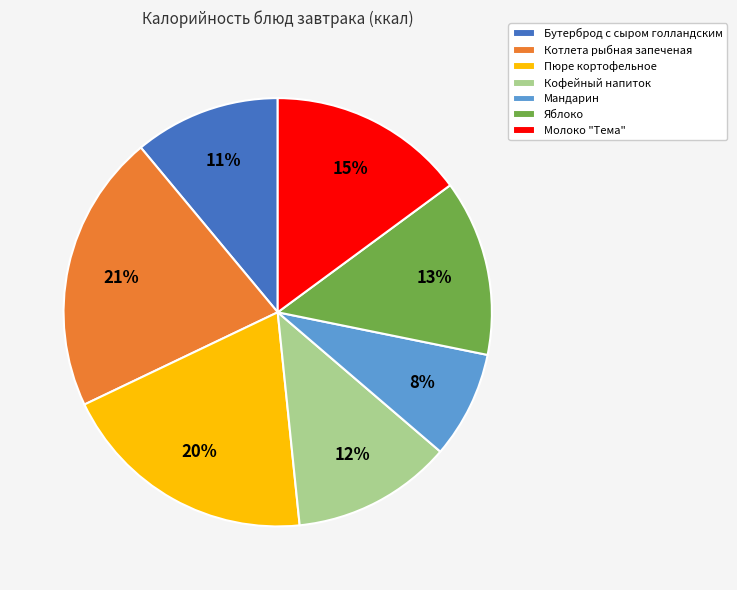

Rank the categories by value from lowest to highest.

Мандарин, Бутерброд с сыром голландским, Кофейный напиток, Яблоко, Молоко "Тема", Пюре кортофельное, Котлета рыбная запеченая